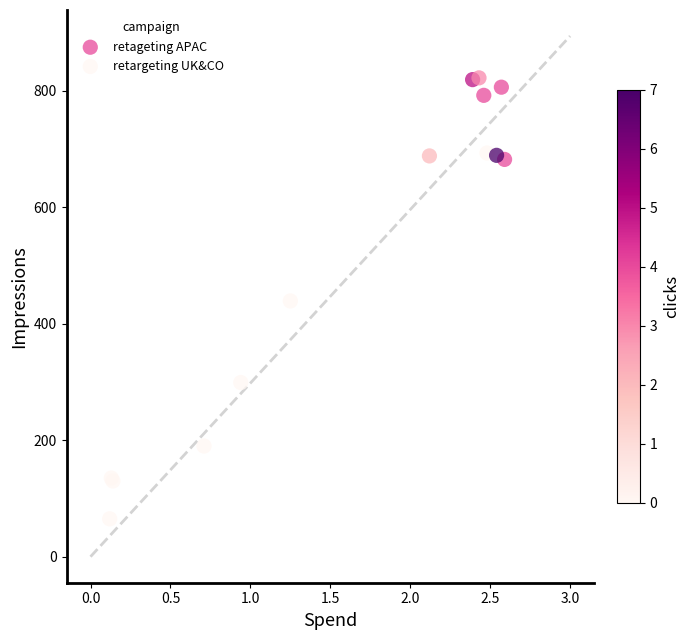

Which series has the largest Y range (max minus min)?

retargeting UK&CO